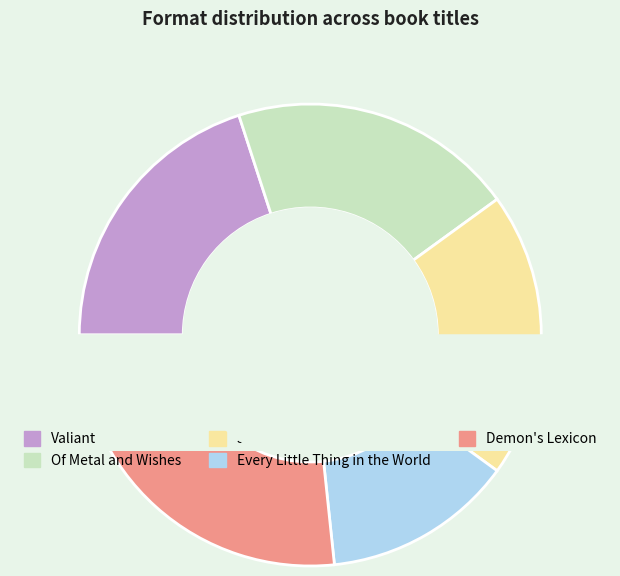

The Just Ella slice represents 20% of the pie. True or false?

True